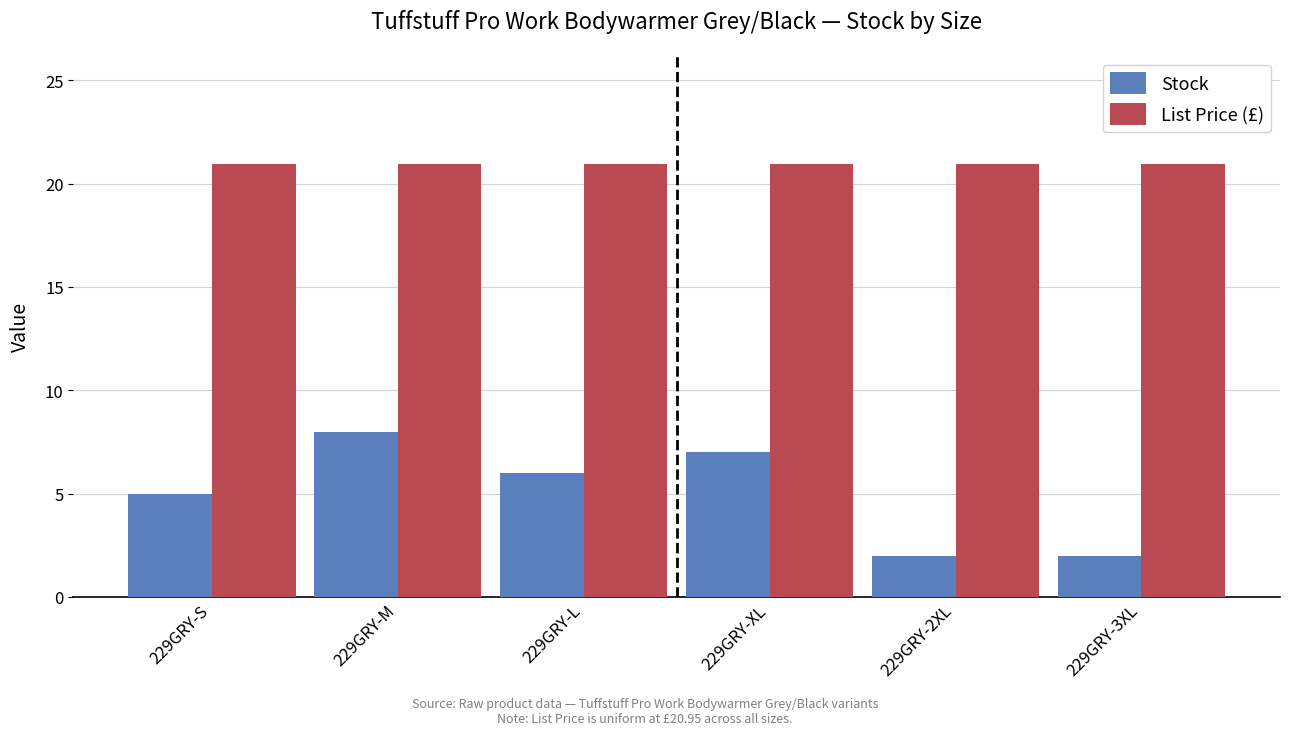

Rank the series by their maximum value, from highest to lowest.

List Price (£), Stock